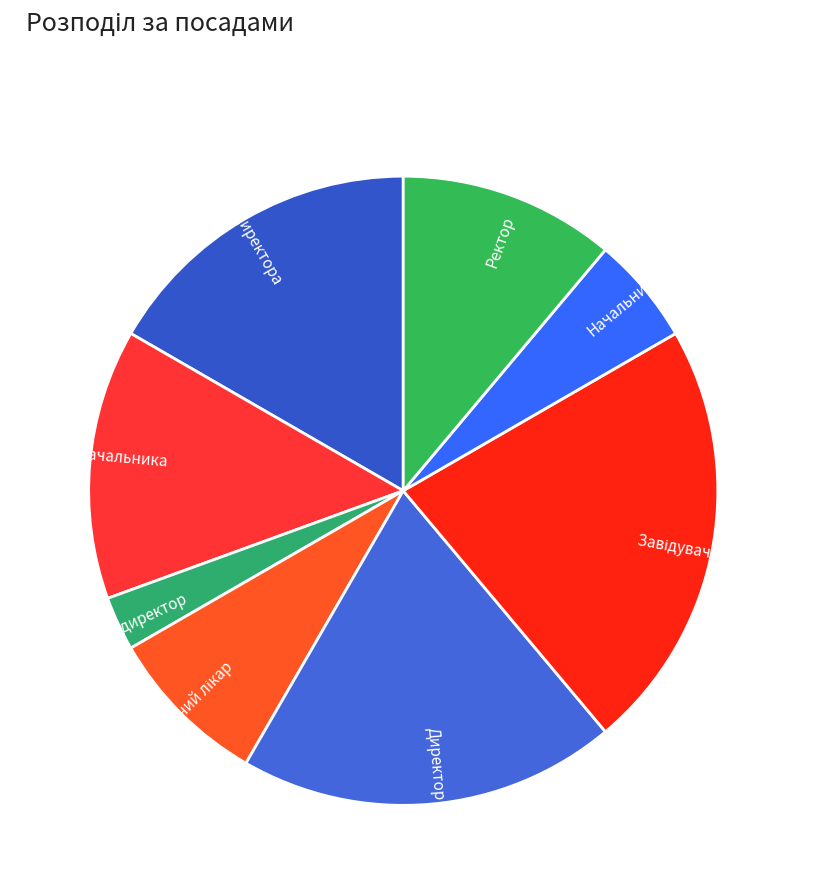

The Директор slice represents 19% of the pie. True or false?

True